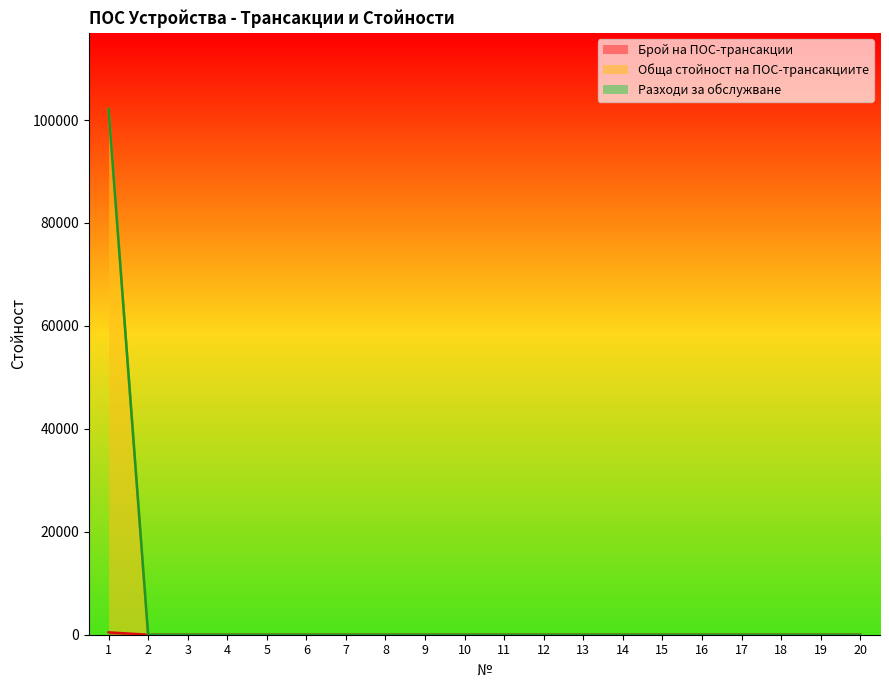

Which series changed the most between 13 and 18?

Брой на ПОС-трансакции